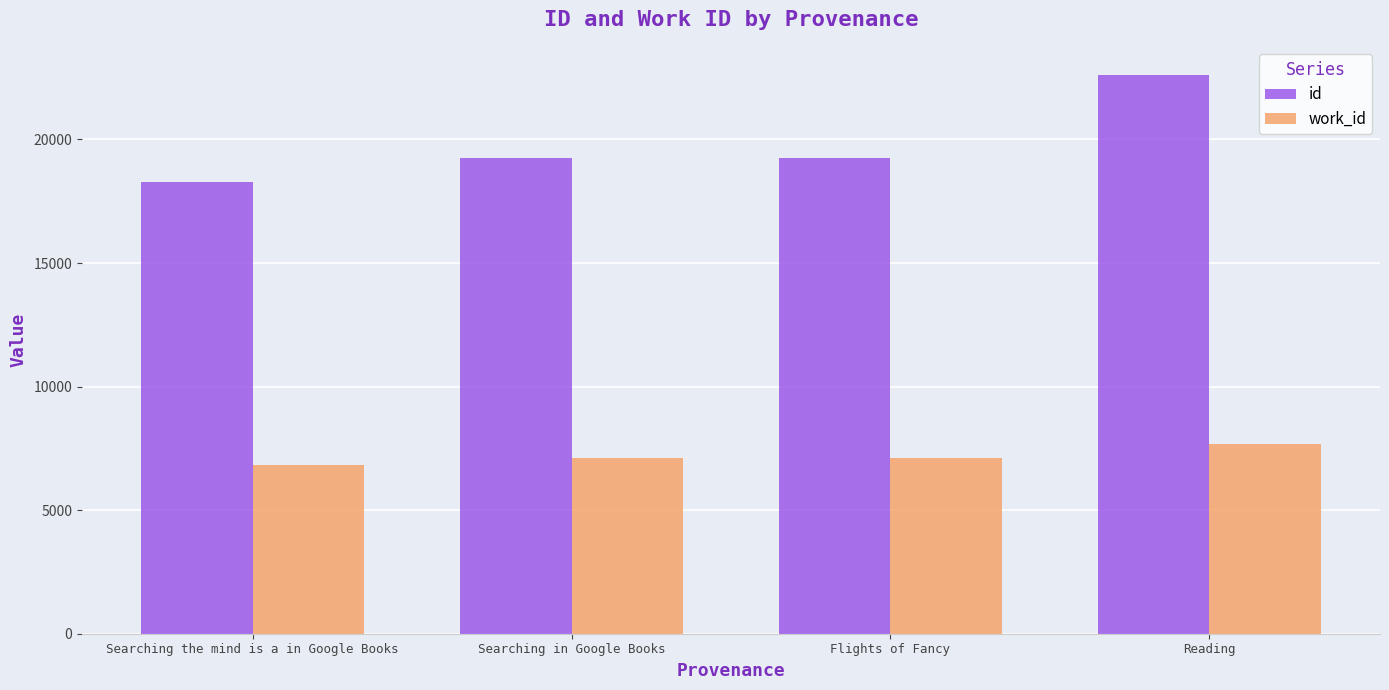

What is the difference between the highest and lowest values at Flights of Fancy?

12147